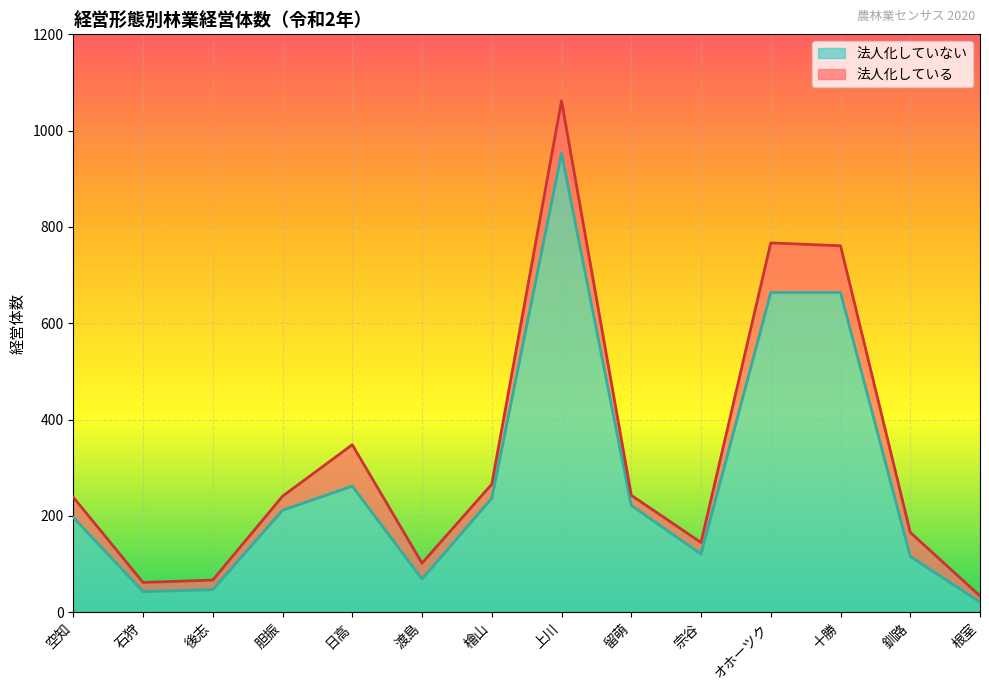

At which label does the data first exceed 212?

日高